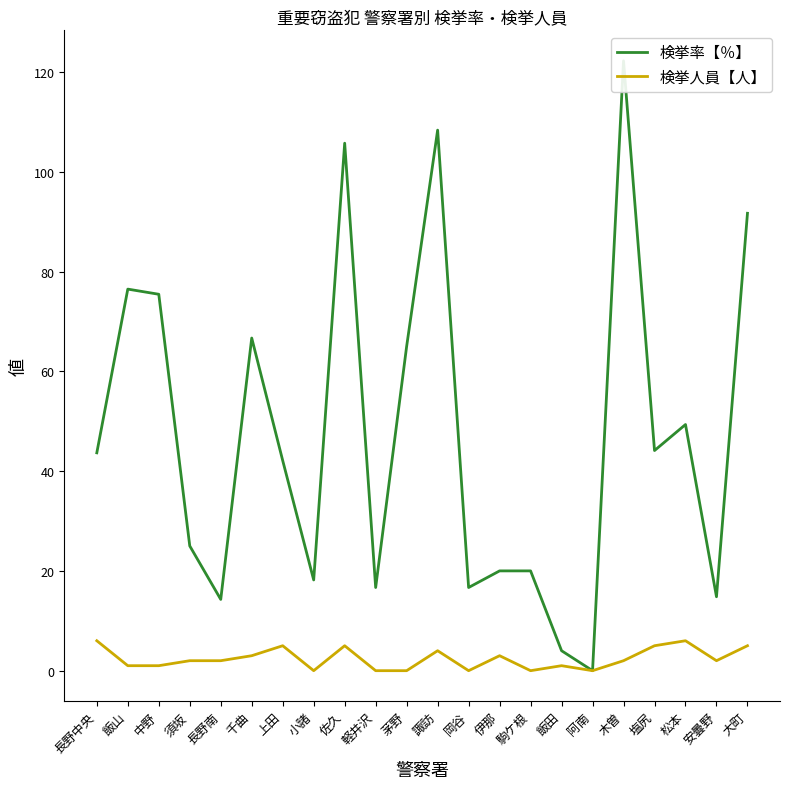

Is the value of 検挙率【％】 at 諏訪 greater than the value of 検挙人員【人】 at 飯田?

Yes